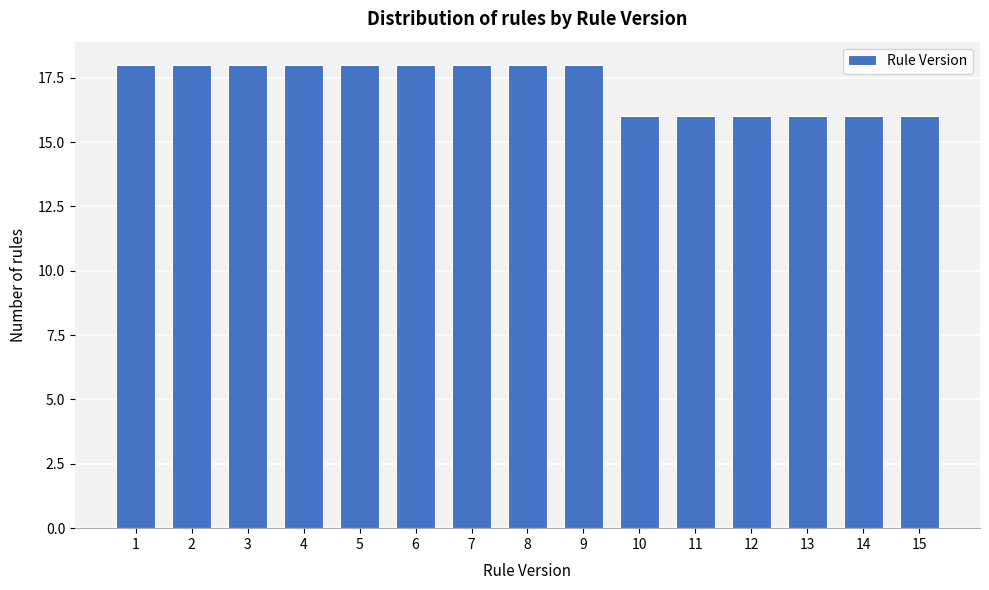

Reading left to right, list all the values displayed in this chart.

1=18	2=18	3=18	4=18	5=18	6=18	7=18	8=18	9=18	10=16	11=16	12=16	13=16	14=16	15=16